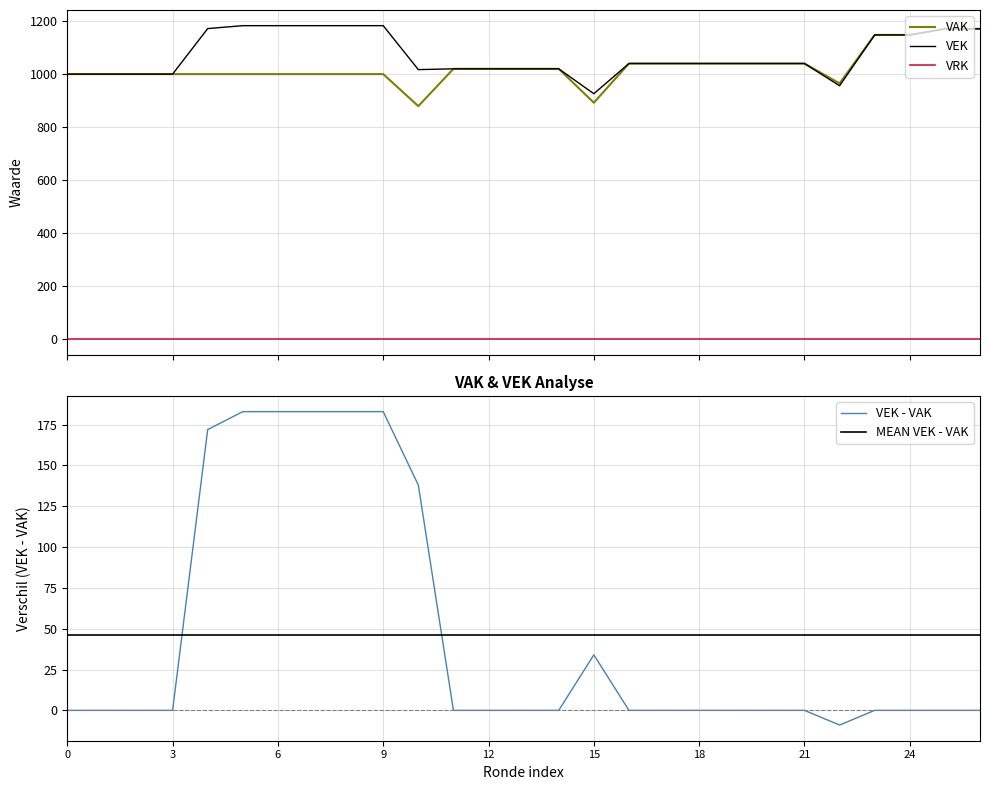

The VRK series shows 0.0 at 13. True or false?

True